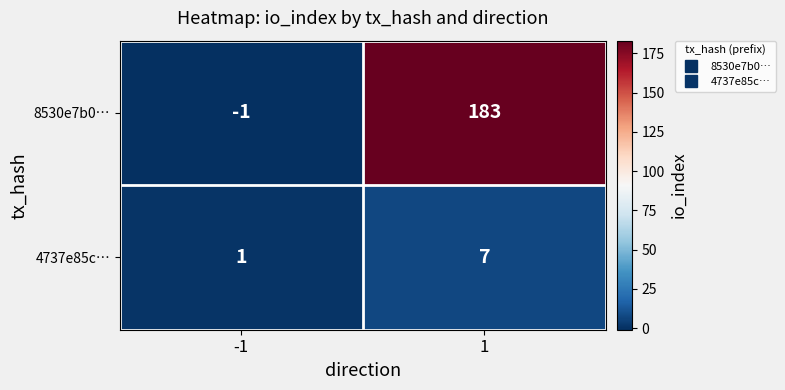

At which category does the chart reach its minimum across all series?

-1